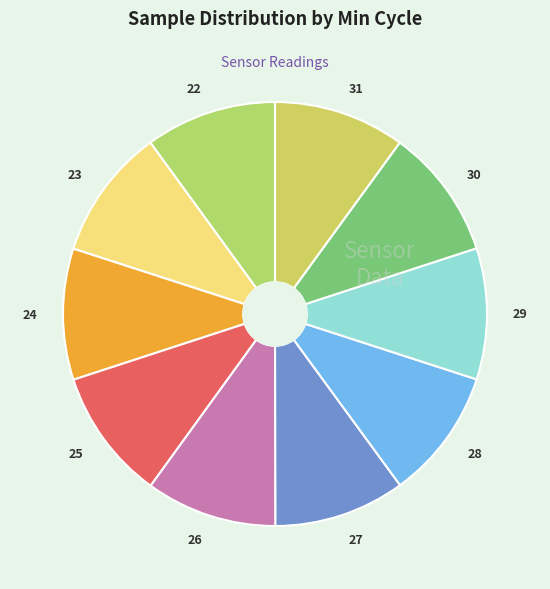

Does 23 represent more than half of the total?

No